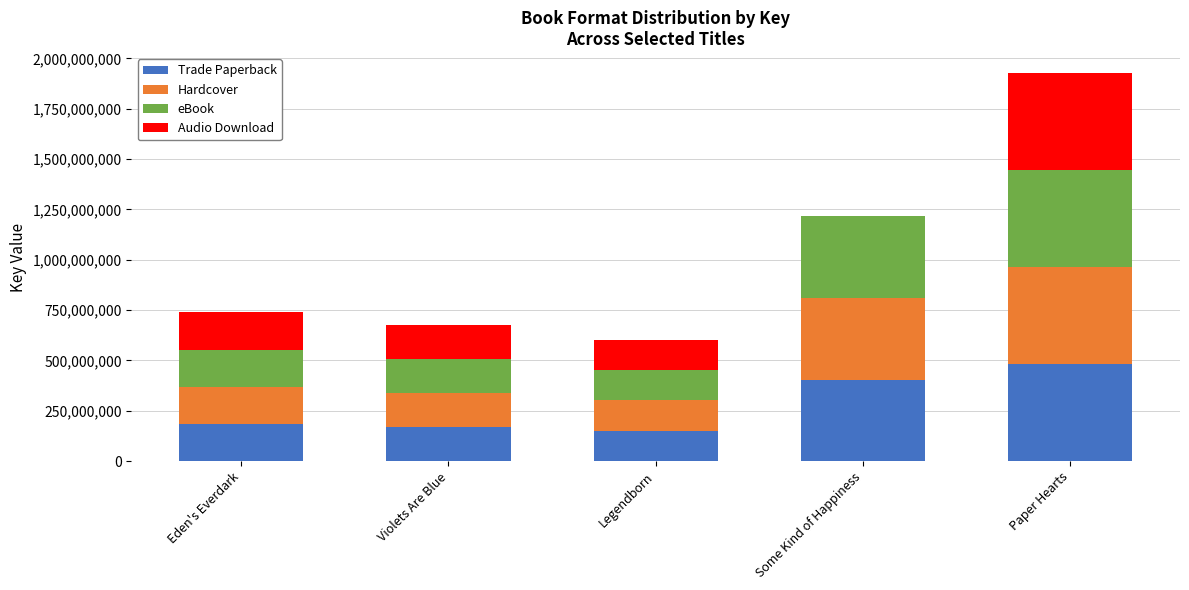

What are all the series names shown in the legend?

Trade Paperback, Hardcover, eBook, Audio Download